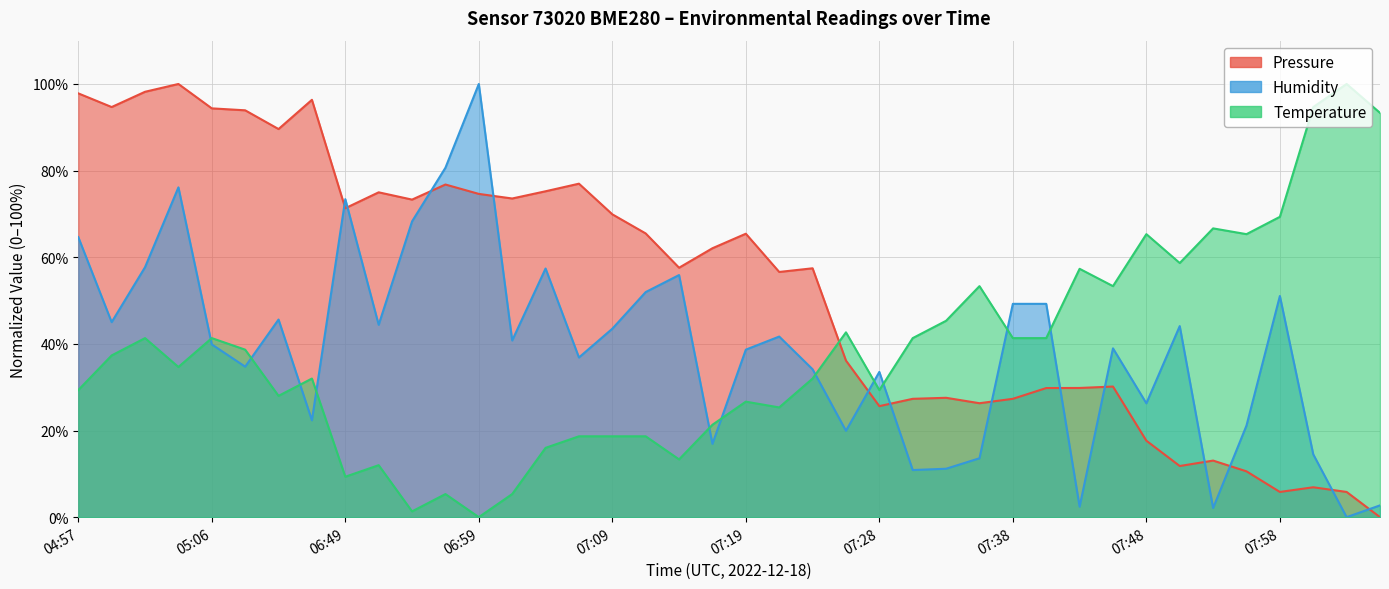

Rank the series by their maximum value, from lowest to highest.

pressure, humidity, temperature